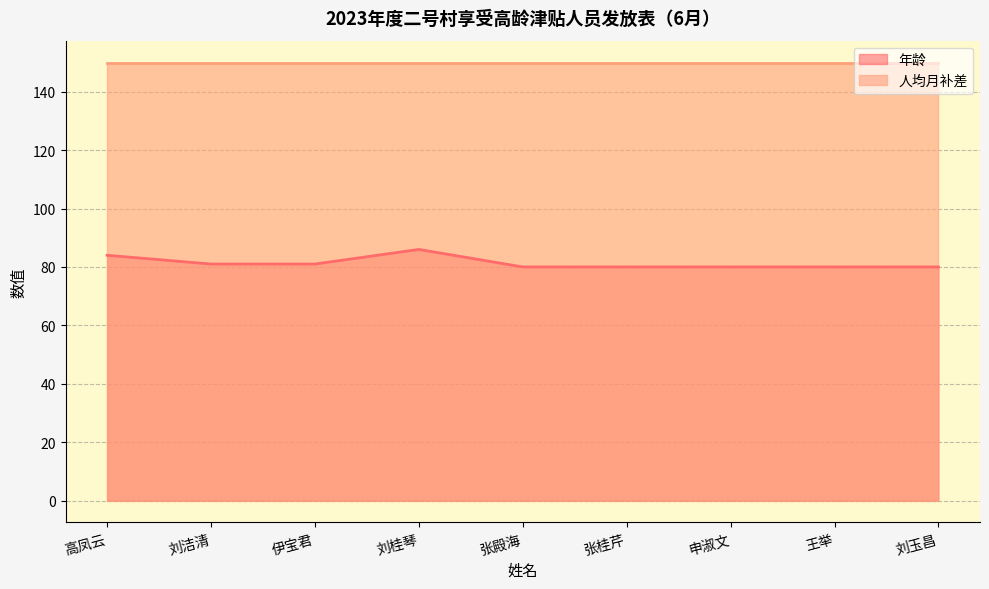

Reading left to right, what are all the values shown in this chart?

高凤云=84	刘洁清=81	伊宝君=81	刘桂琴=86	张殿海=80	张桂芹=80	申淑文=80	王举=80	刘玉昌=80